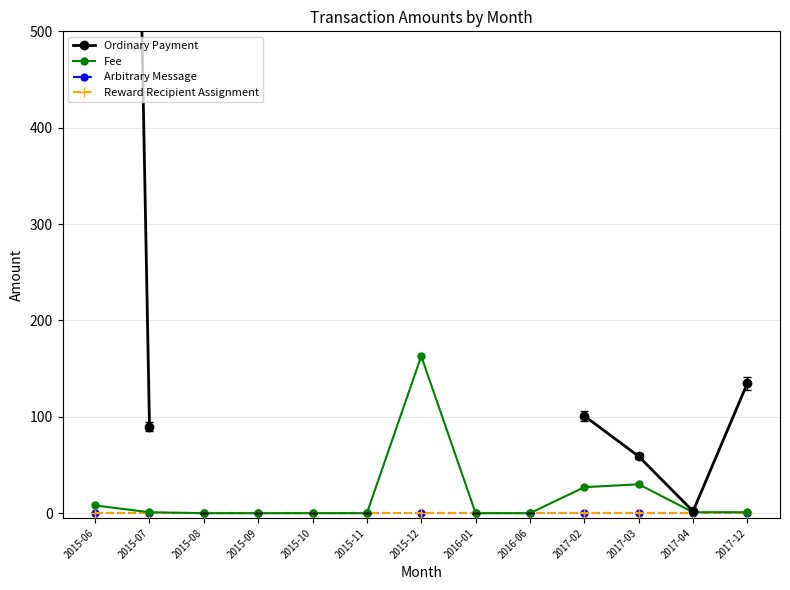

How many values in Ordinary Payment are above zero?

7